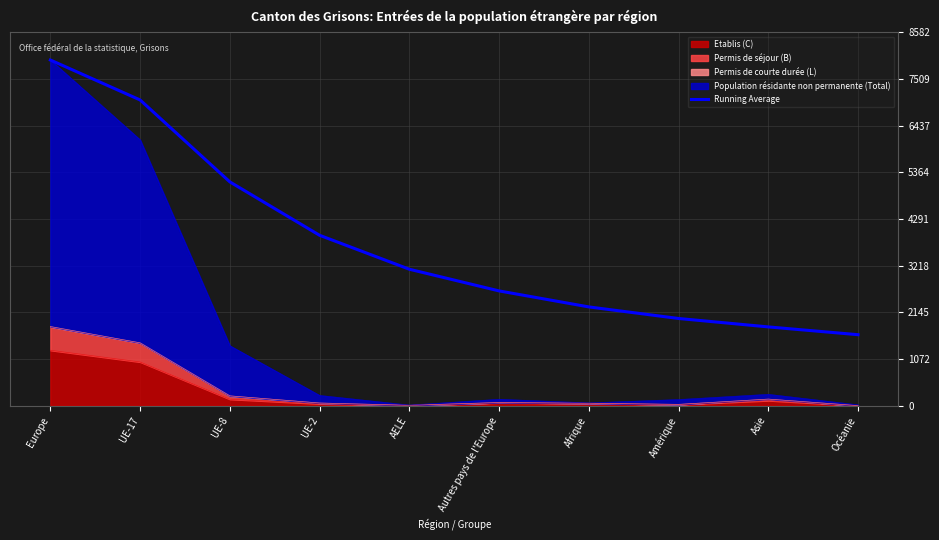

What is the difference between the second highest and second lowest values?

5217.4